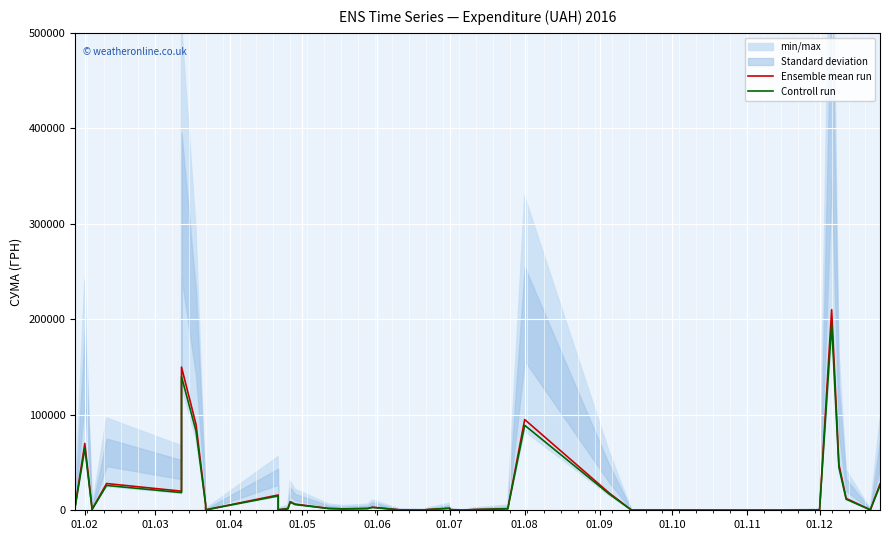

How many values in the Controll run series are below 1800?

20